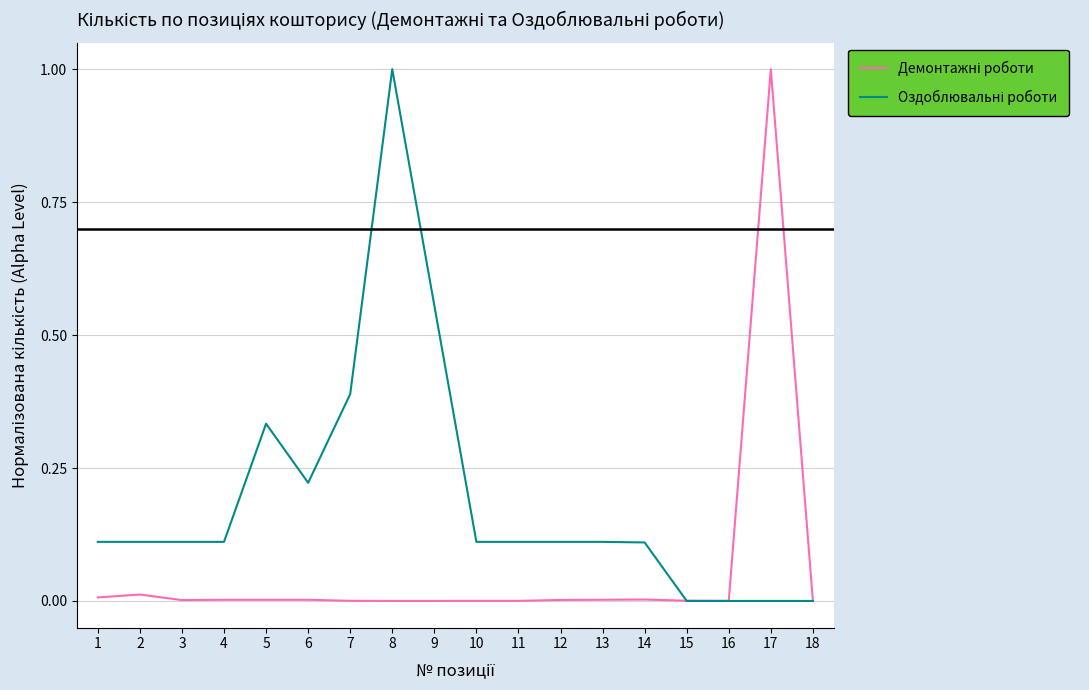

What is the maximum value shown in the chart?

1.0